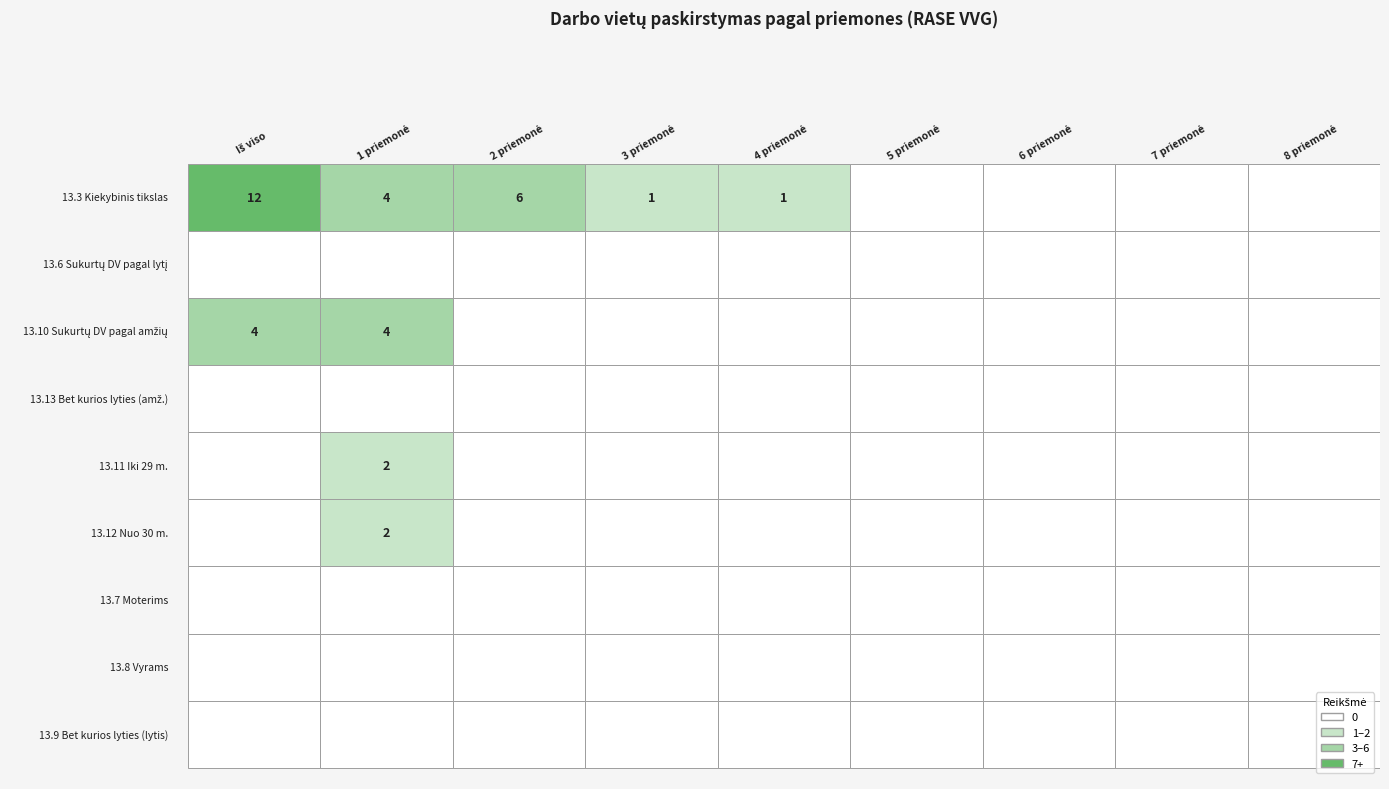

Which has a higher value, 4 or 6?

4